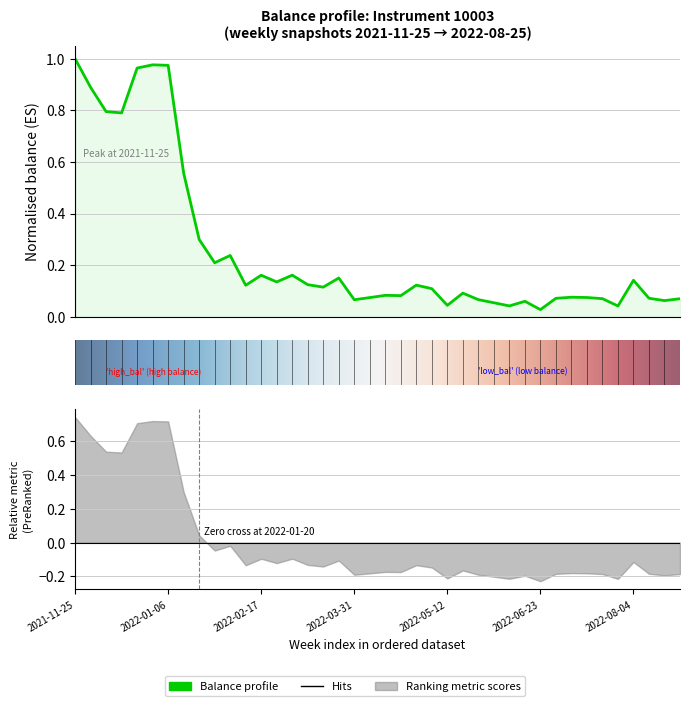

Reading left to right, what are all the values shown in this chart?

1.0	0.9	0.8	0.8	1.0	1.0	1.0	0.6	0.3	0.2	0.2	0.1	0.2	0.1	0.2	0.1	0.1	0.2	0.1	0.1	0.1	0.1	0.1	0.1	0.0	0.1	0.1	0.1	0.0	0.1	0.0	0.1	0.1	0.1	0.1	0.0	0.1	0.1	0.1	0.1